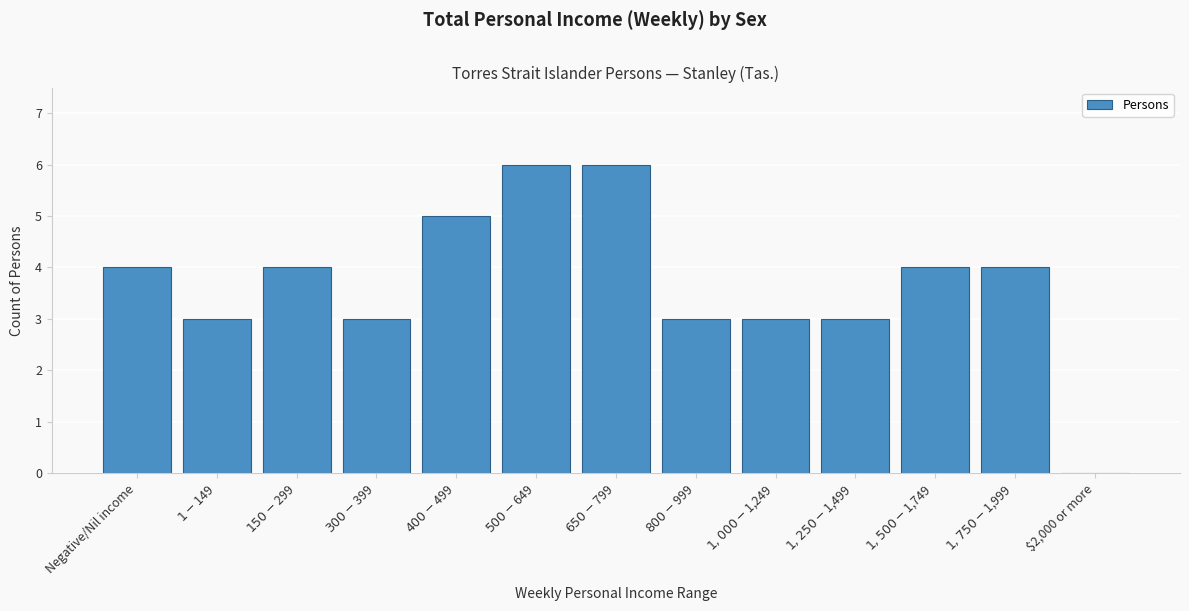

The chart shows a value of -3 at $2,000 or more. True or false?

False